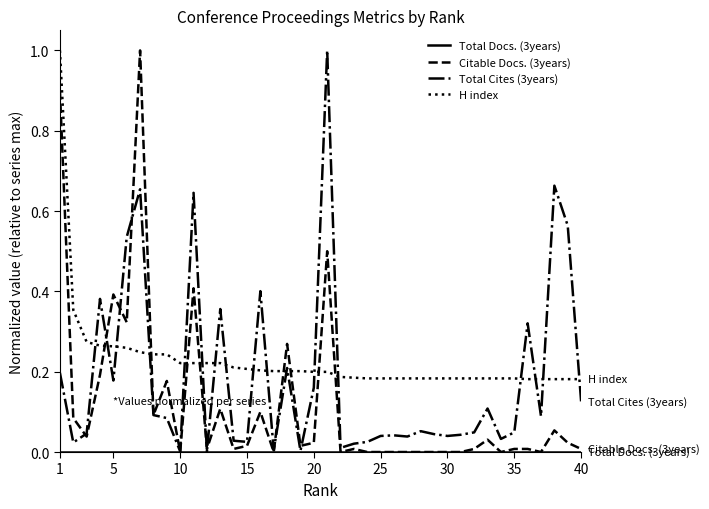

What is the greatest value displayed?

1.0